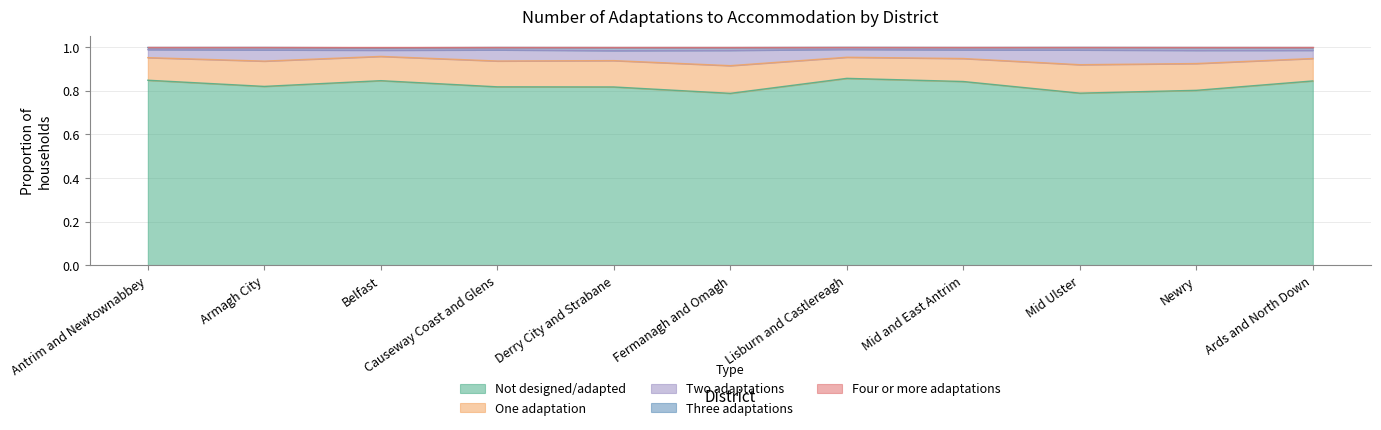

At how many categories does at least one series exceed 0?

11